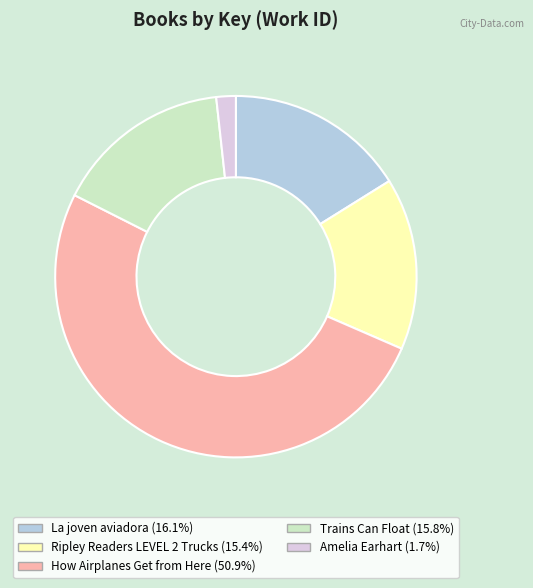

How many segments does this pie chart have?

5